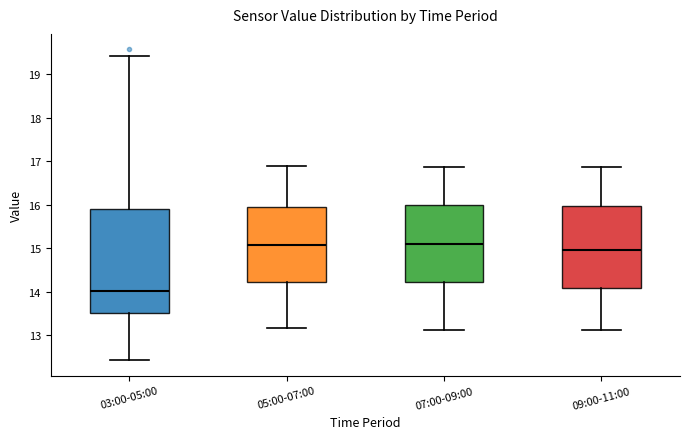

Where does the upper whisker of the box for 07:00-09:00 end on the y-axis? The values are not printed on the chart, so give them approximately, as read against the axis.

16.9